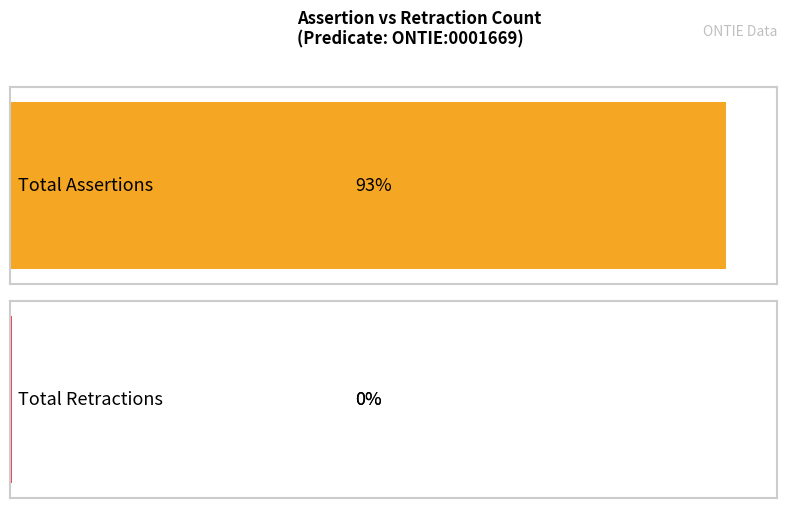

Are the bars horizontal?

Yes